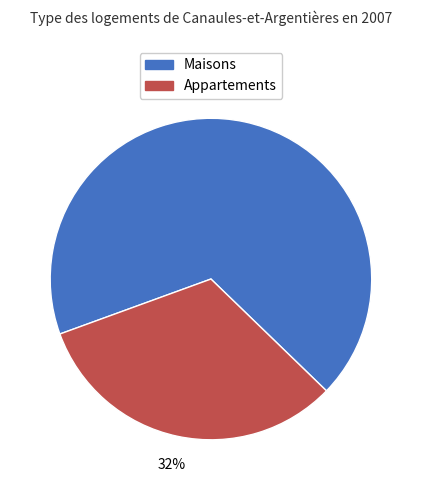

To the nearest percent, what is the average slice percentage?

50%